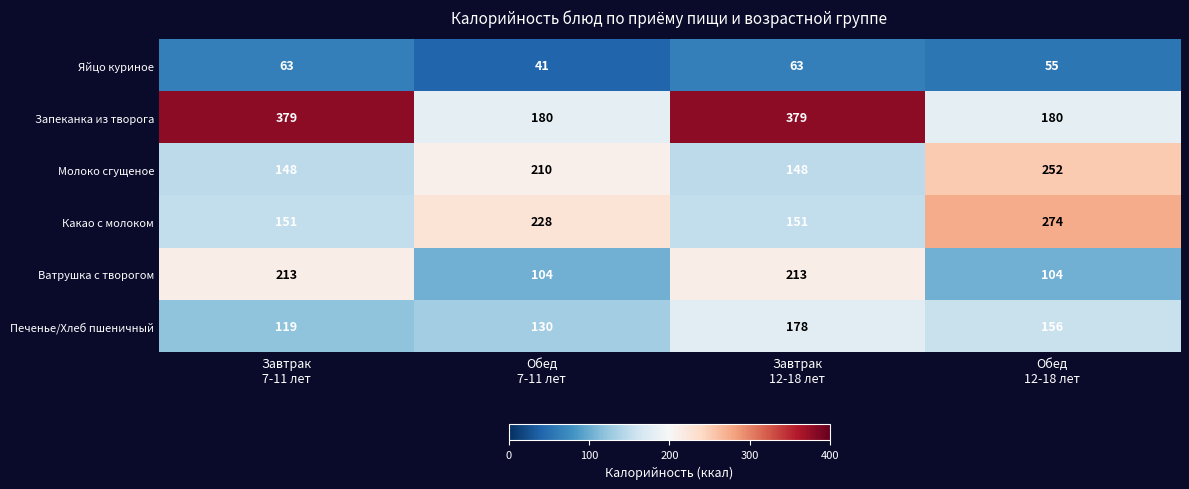

How many Ватрушка с творогом values are between 104 and 213?

4